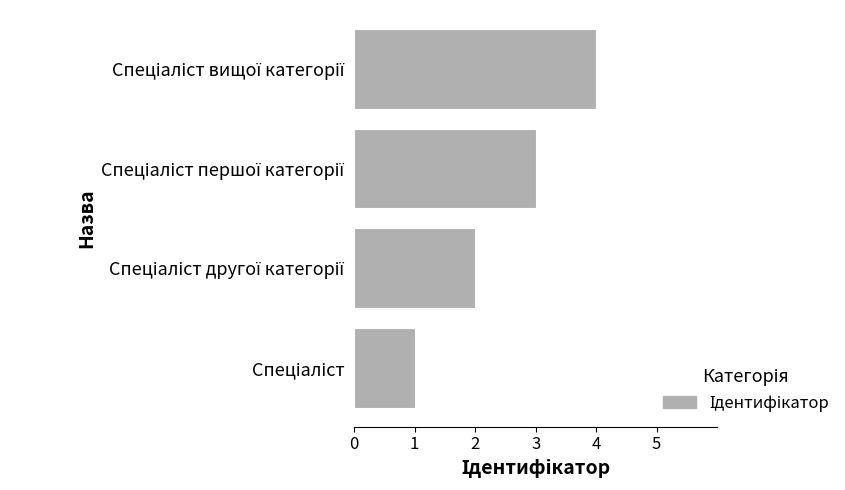

Are the bars grouped side by side (vs. stacked)?

No